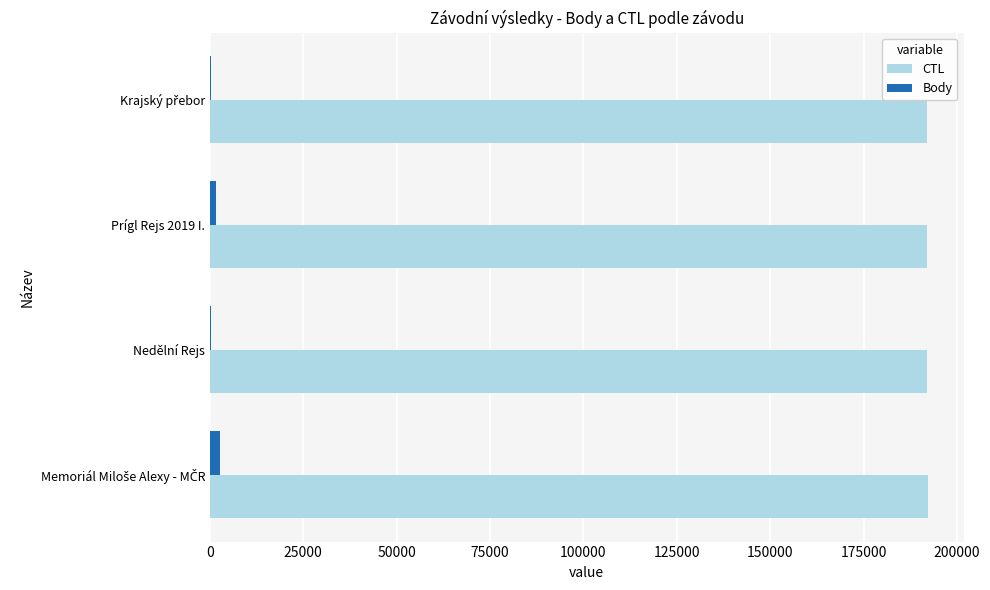

What is the sum of all Body values?

5020